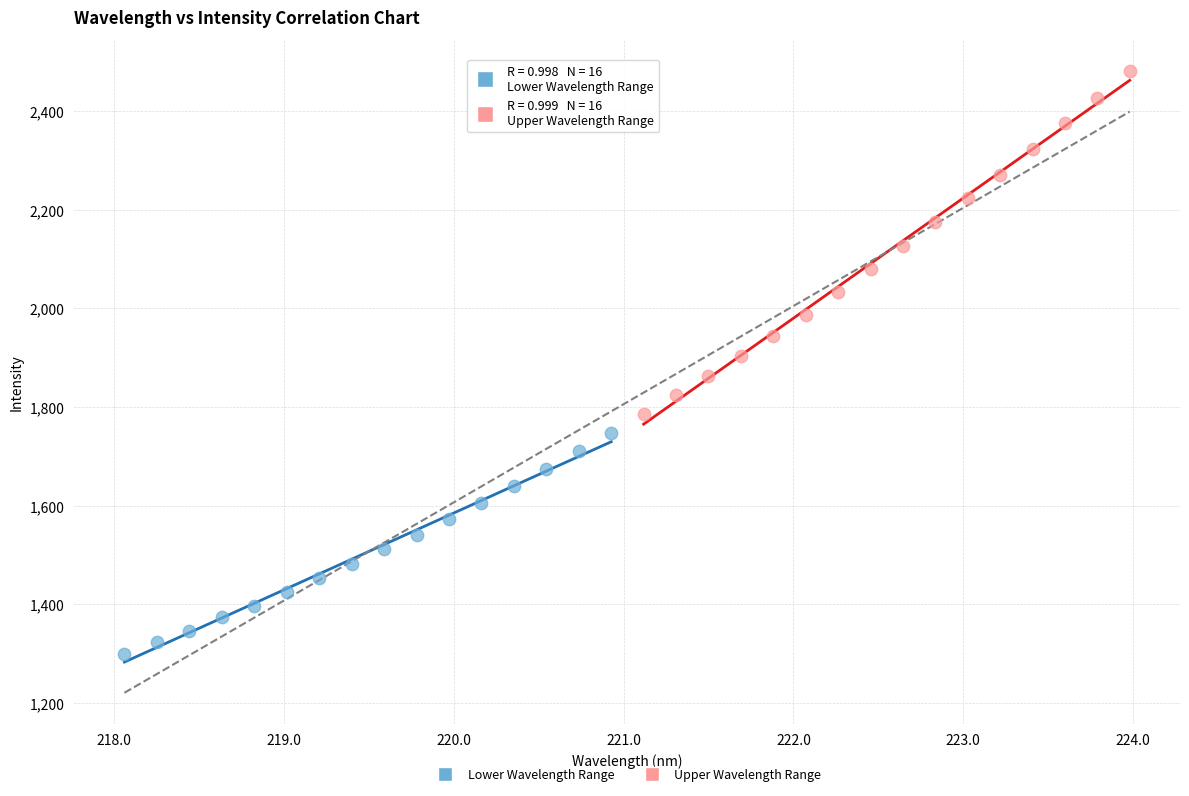

Which series reaches the minimum Y coordinate?

Lower Wavelength Range